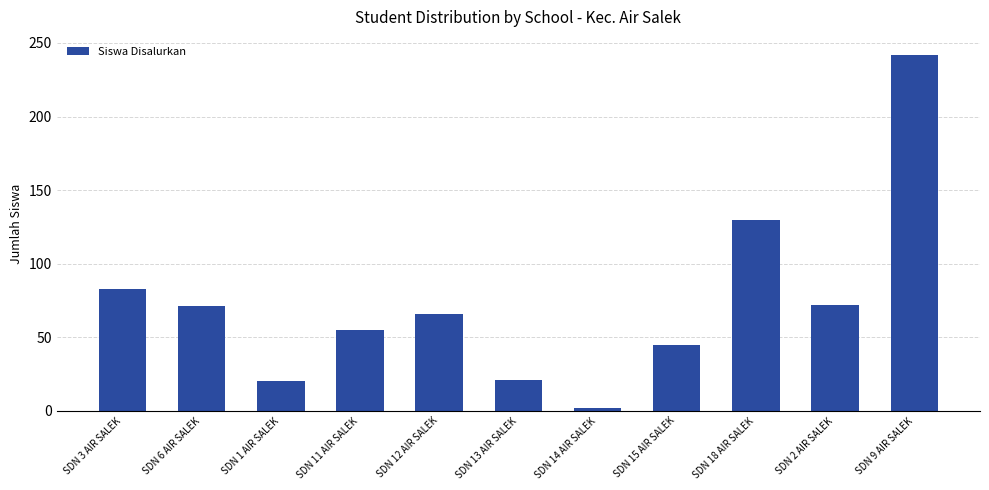

What is the average value?

73